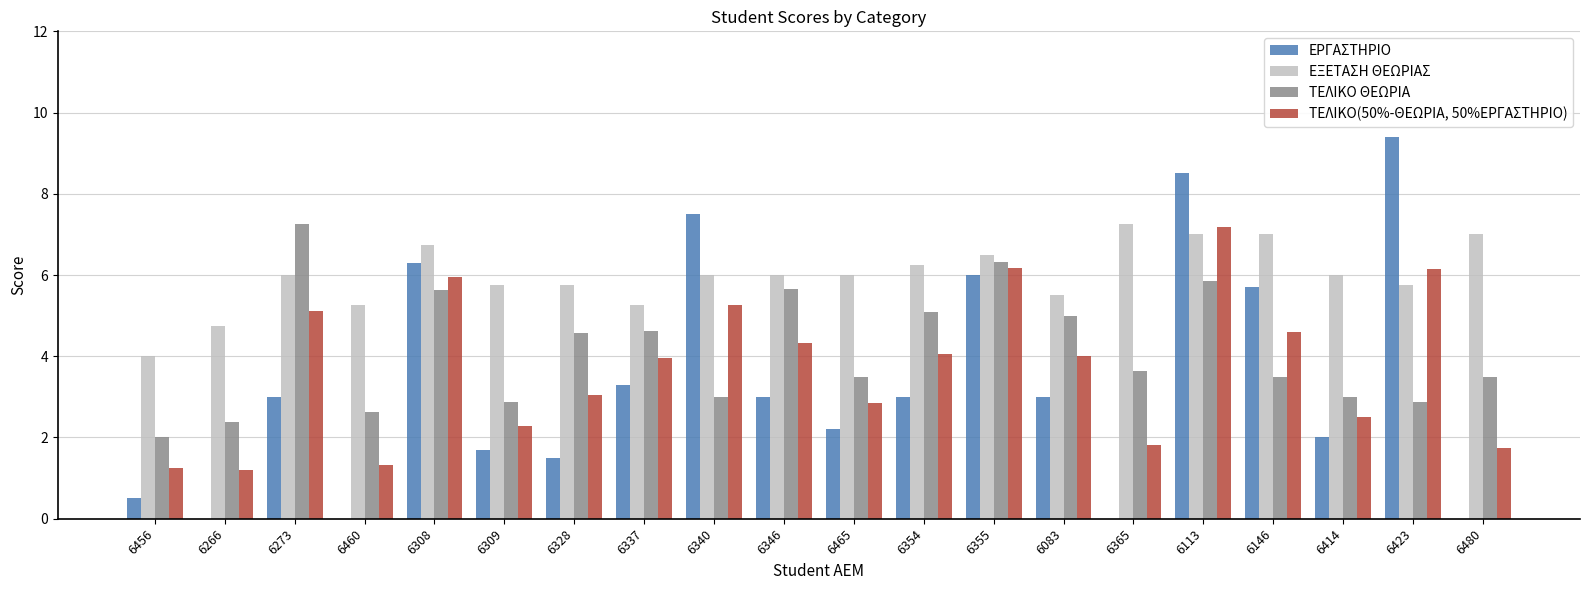

What is the maximum value for ΕΡΓΑΣΤΗΡΙΟ?

9.4